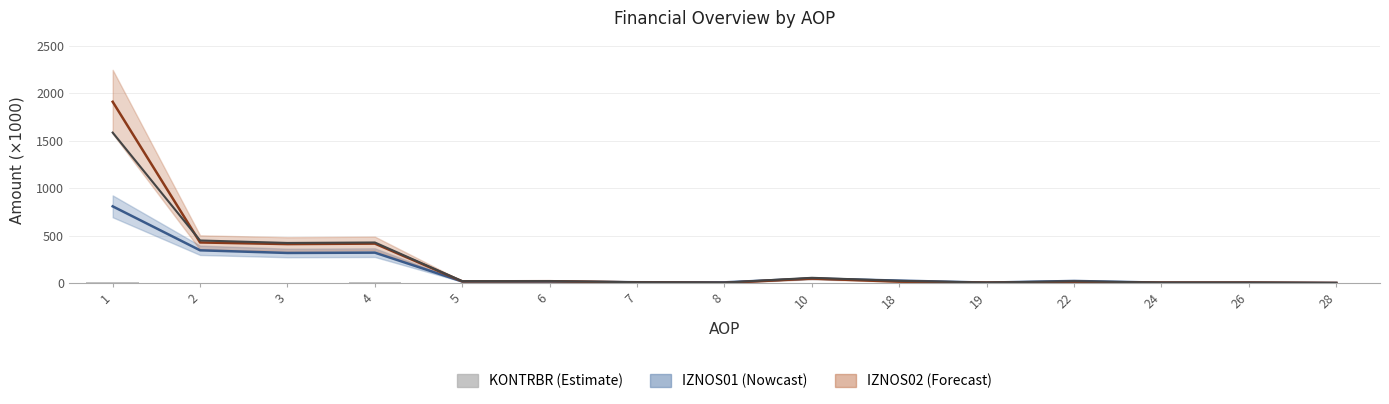

List the labels in order of value, smallest first.

28, 8, 7, 19, 5, 24, 26, 6, 22, 18, 10, 2, 3, 4, 1